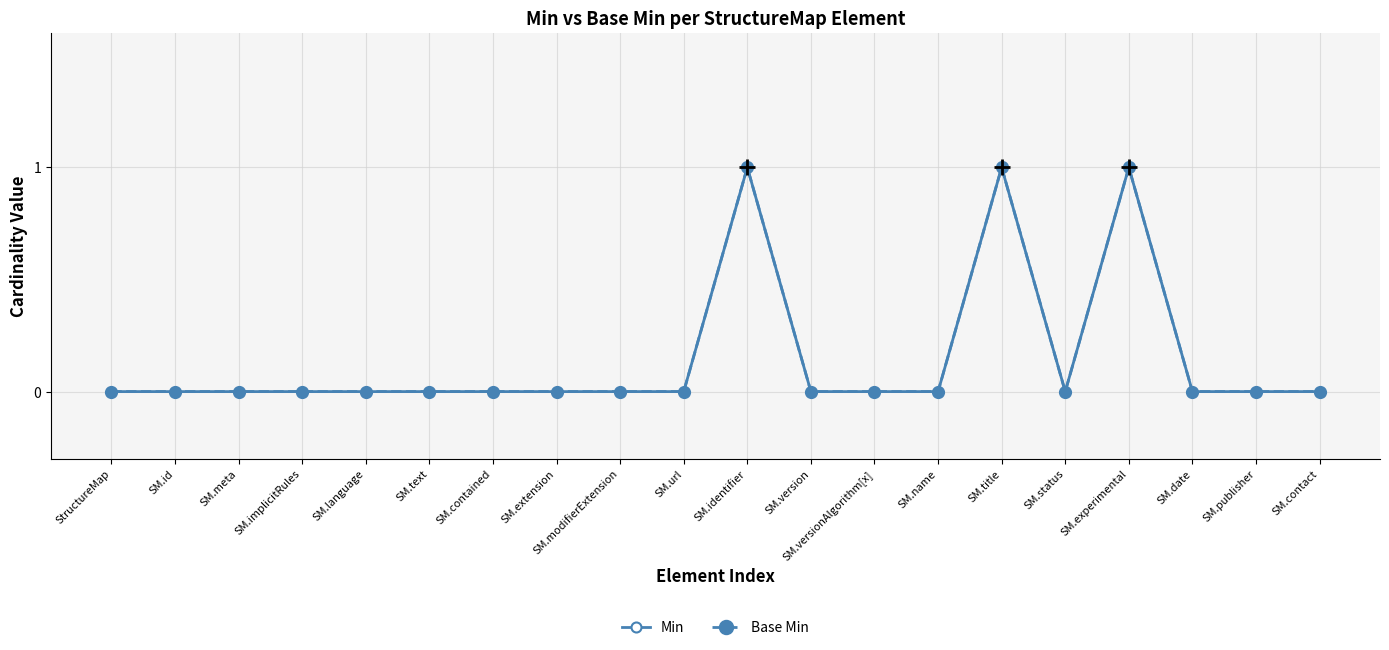

Does the chart have visible grid lines?

Yes